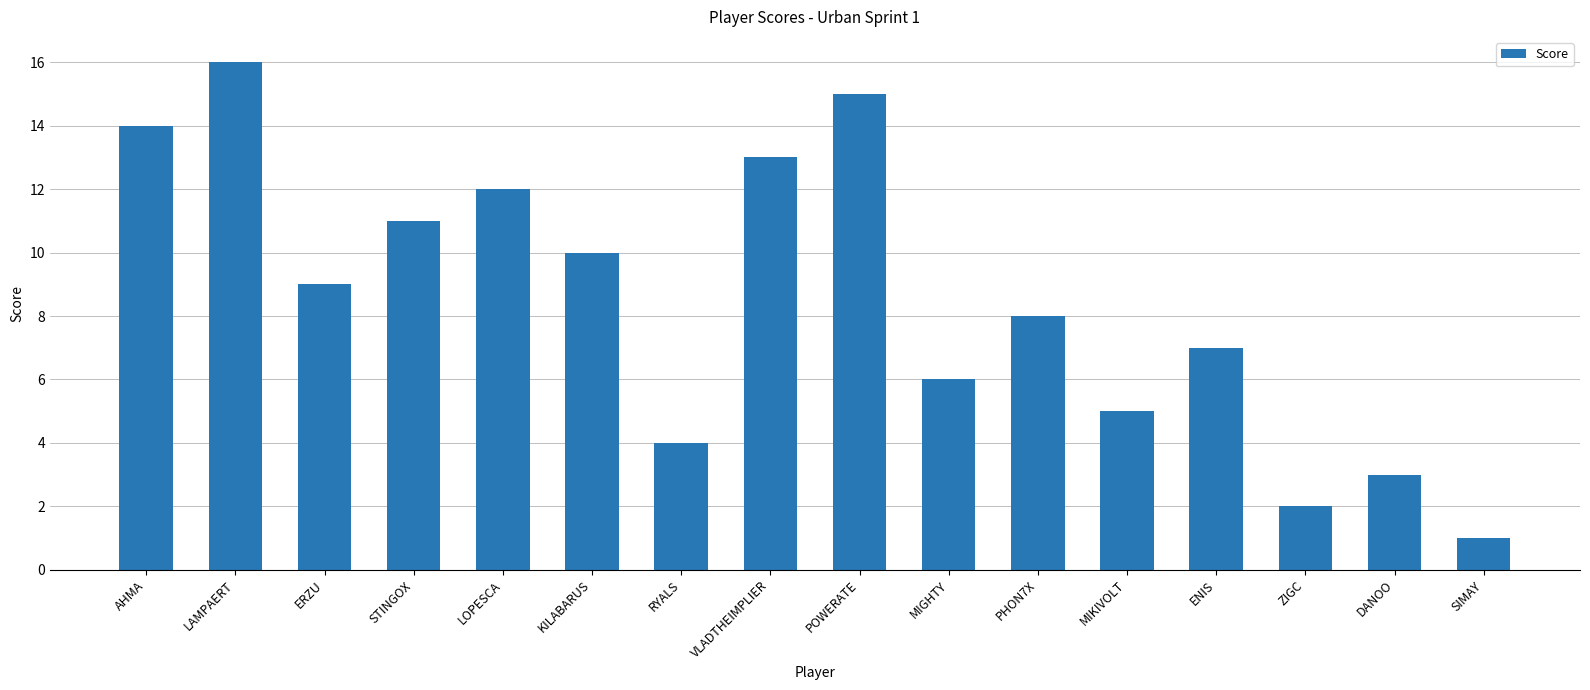

List the labels in order of value, largest first.

LAMPAERT, POWERATE, AHMA, VLADTHEIMPLIER, LOPESCA, STINGOX, KILABARUS, ERZU, PHON7X, ENIS, MIGHTY, MIKIVOLT, RYALS, DANOO, ZIGC, SIMAY